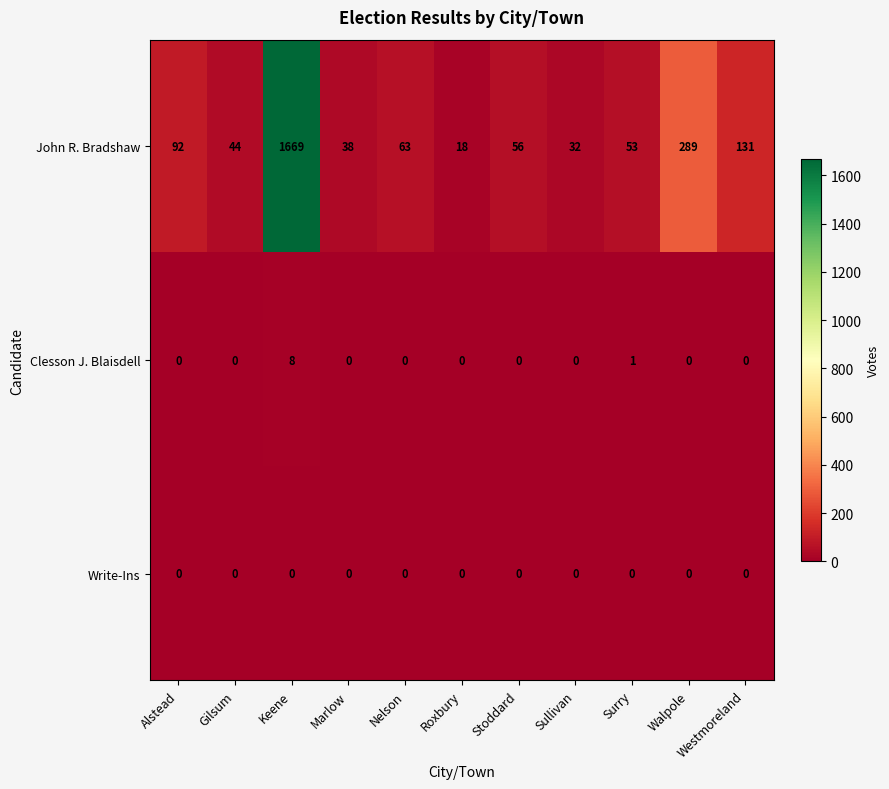

Where is Clesson J. Blaisdell nearest to the value 4?

Surry